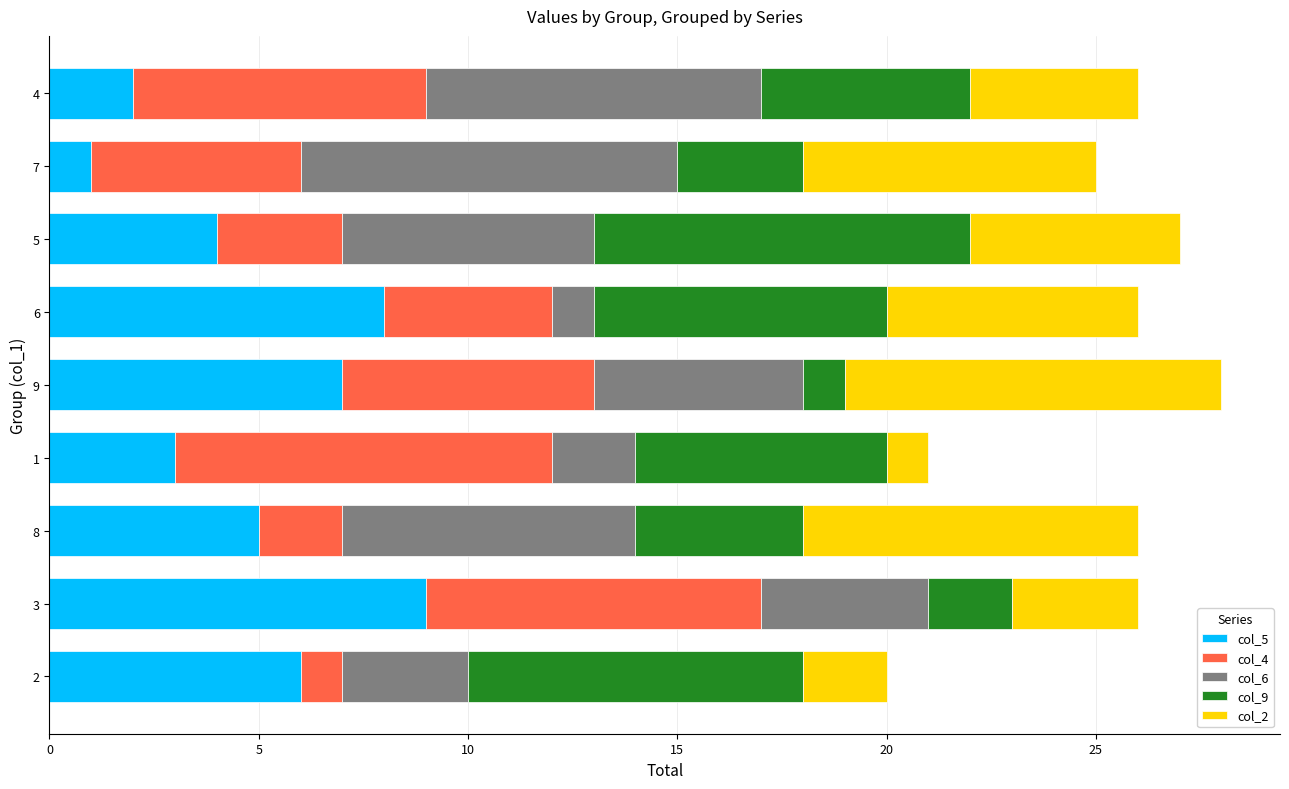

List the series in order of their peak value, lowest first.

col_5, col_4, col_6, col_9, col_2